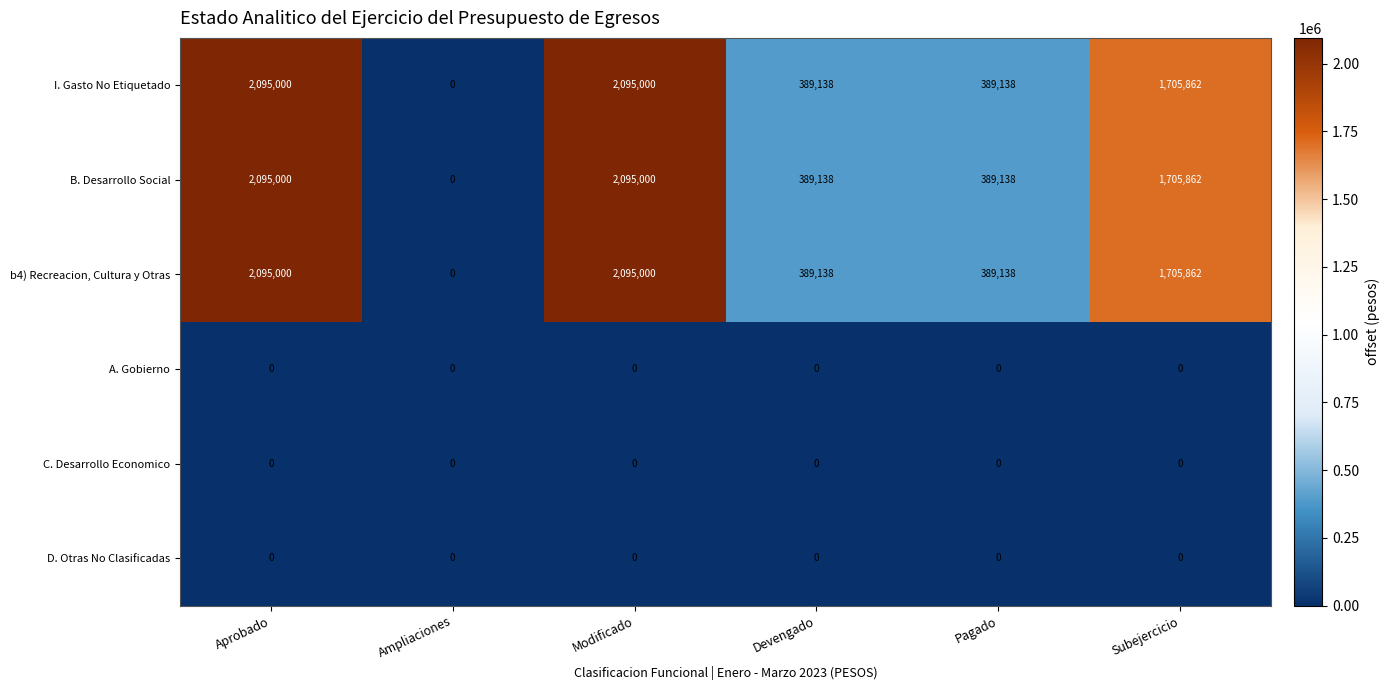

How many I. Gasto No Etiquetado values are between 389138 and 2095000?

5